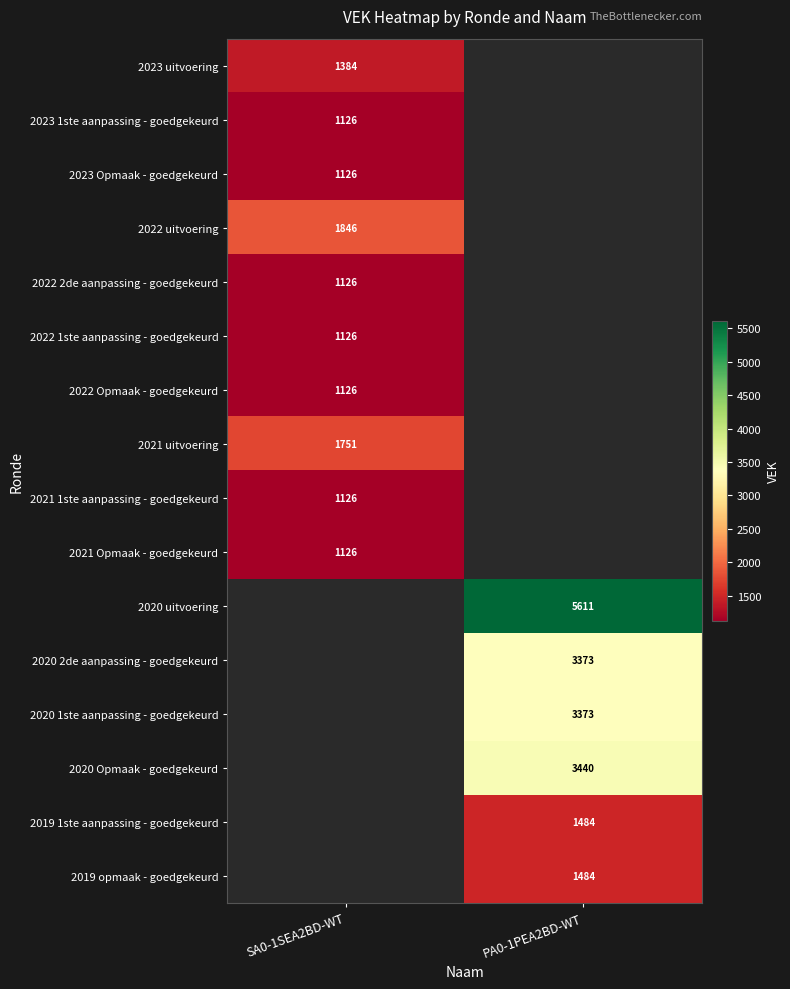

Which has a higher value, PA0-1PEA2BD-WT or SA0-1SEA2BD-WT?

SA0-1SEA2BD-WT